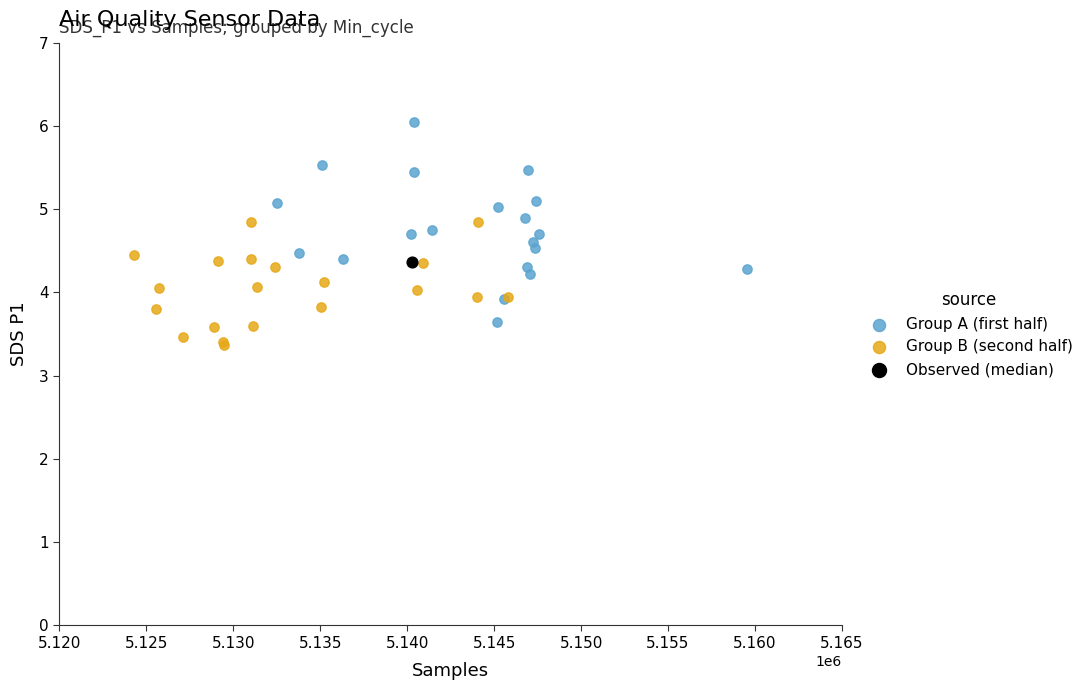

Which series reaches the maximum Y coordinate?

Group A (first half)